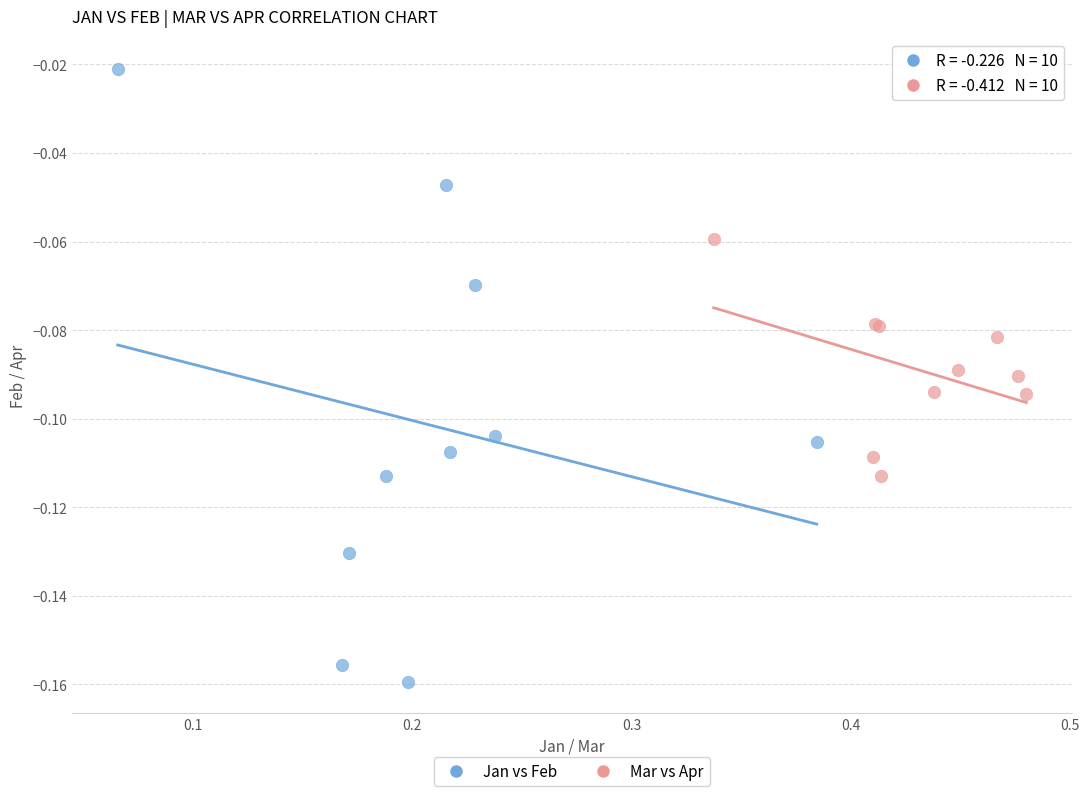

Which series contains the highest Y value?

Jan vs Feb